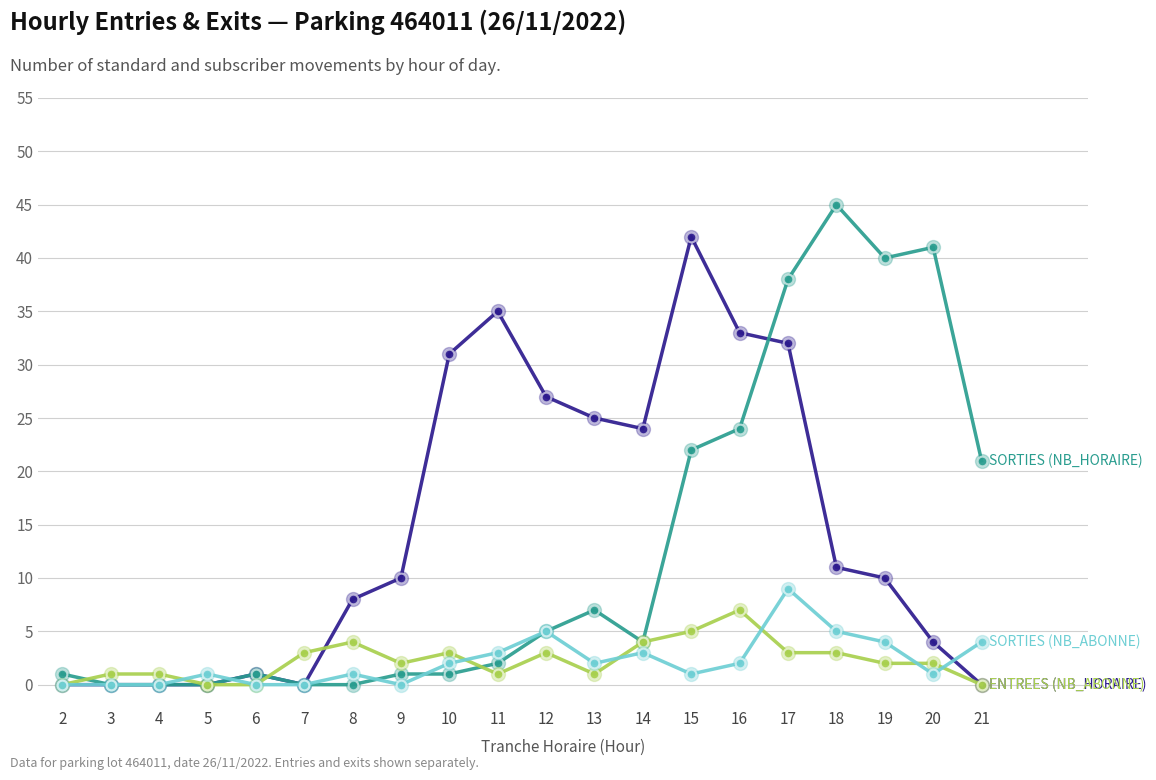

What is the maximum value shown in the chart?

45